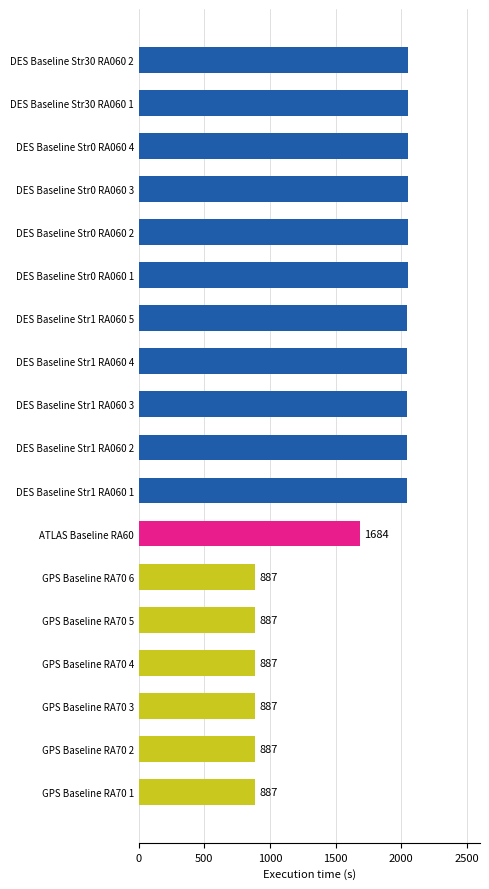

The value at DES Baseline Str0 RA060 3 is 2051. True or false?

True